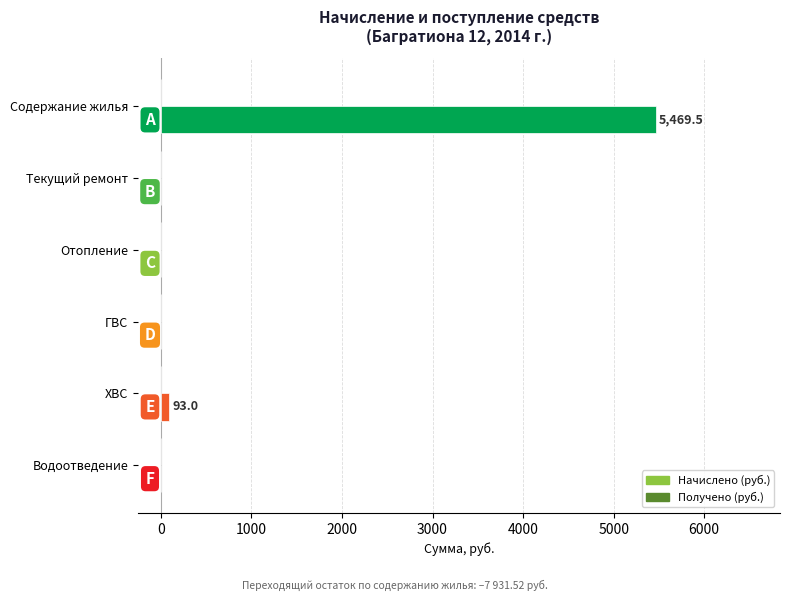

Between ГВС and Содержание жилья, which is larger?

Содержание жилья